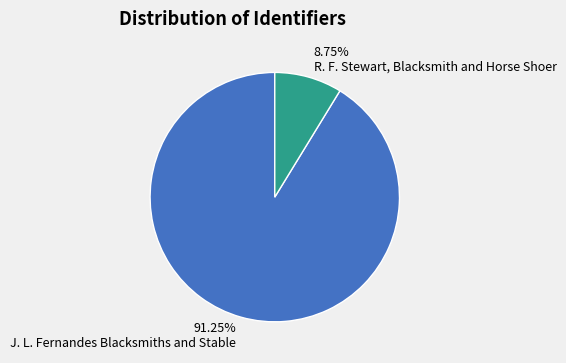

Which slice is the largest?

J. L. Fernandes Blacksmiths and Stable